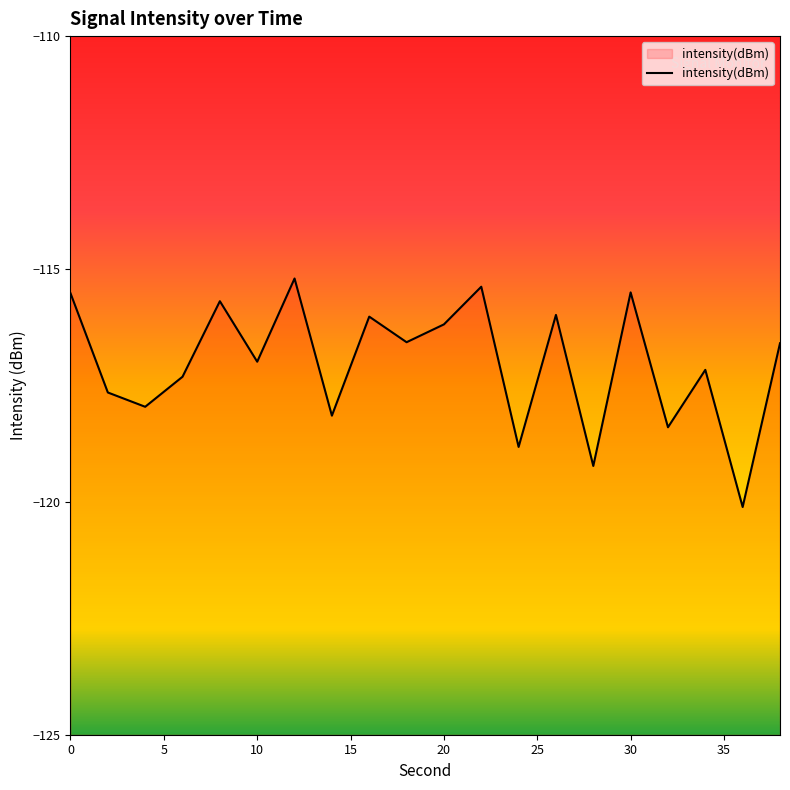

Rank the categories by value from highest to lowest.

12, 22, 30, 0, 8, 26, 16, 20, 18, 38, 10, 34, 6, 2, 4, 14, 32, 24, 28, 36